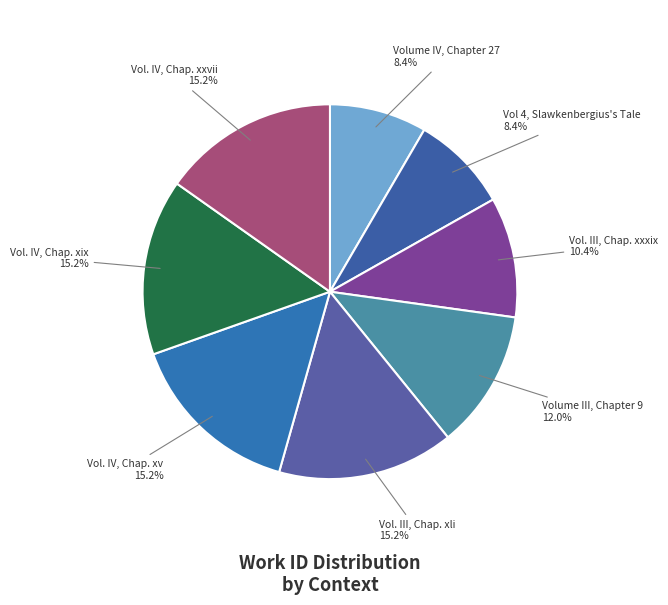

Does Vol 4, Slawkenbergius's Tale represent more than half of the total?

No